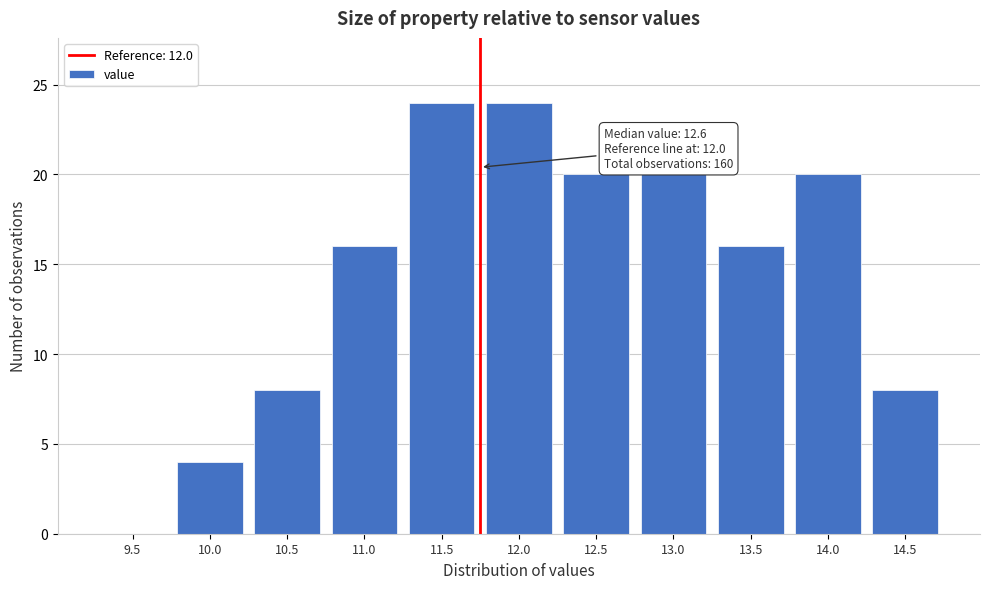

Reading left to right, transcribe all the data shown in this chart.

9.5=0	10.0=4	10.5=8	11.0=16	11.5=24	12.0=24	12.5=20	13.0=20	13.5=16	14.0=20	14.5=8